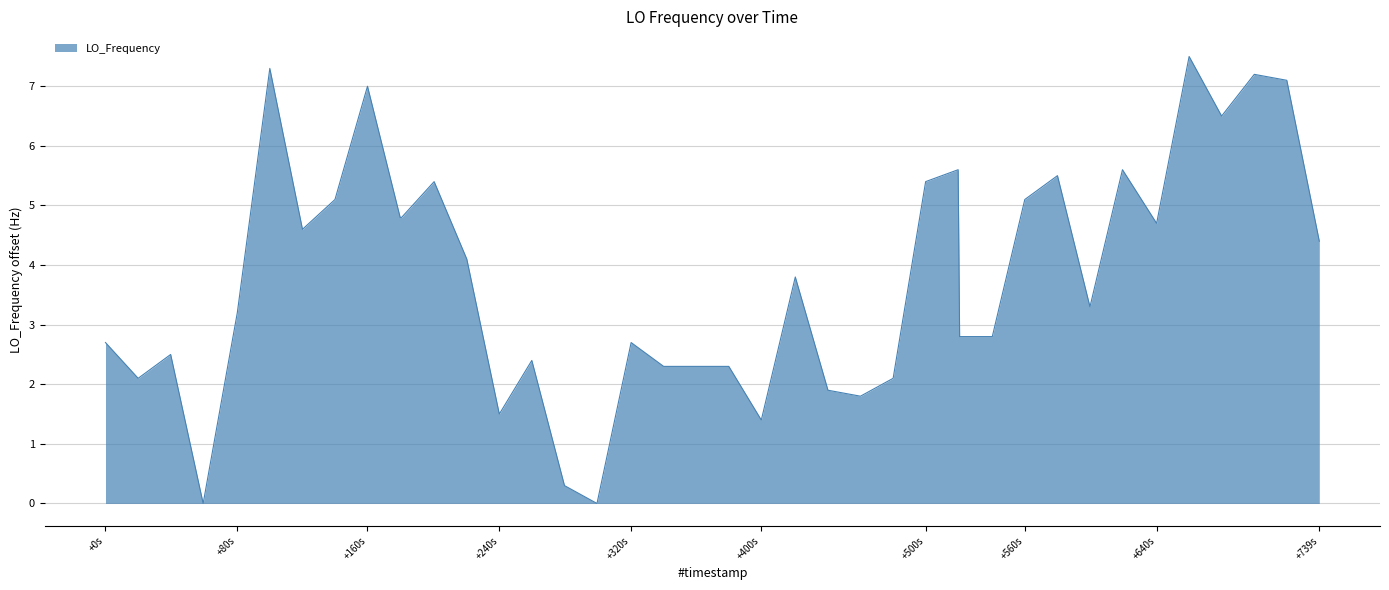

What is the difference between the maximum and minimum values?

7.5